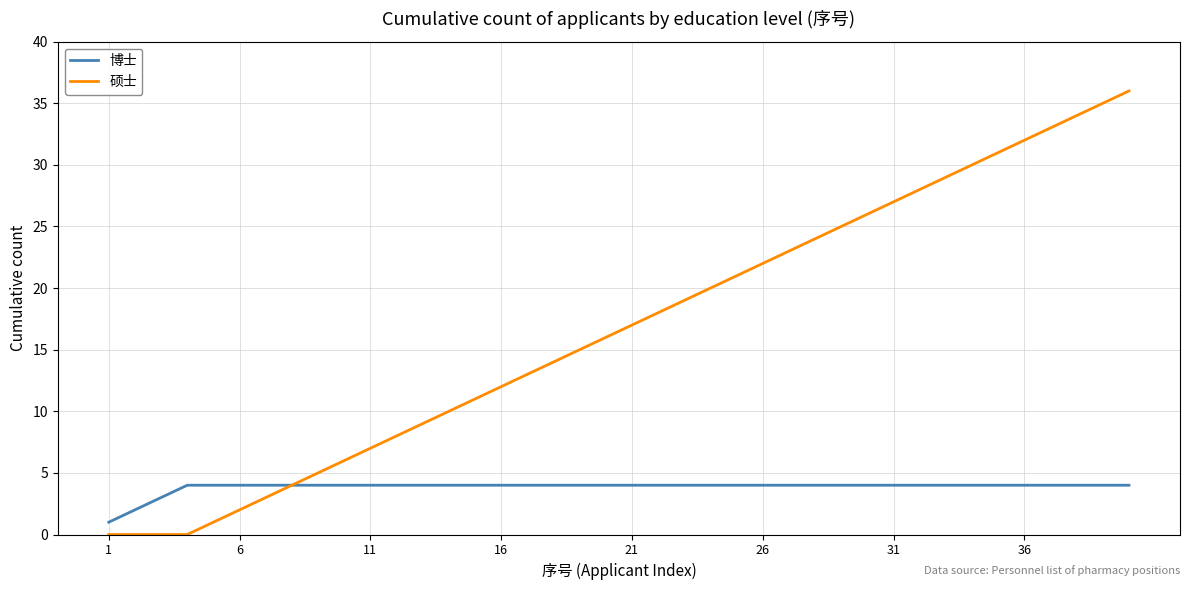

Which series has the widest spread of values?

硕士